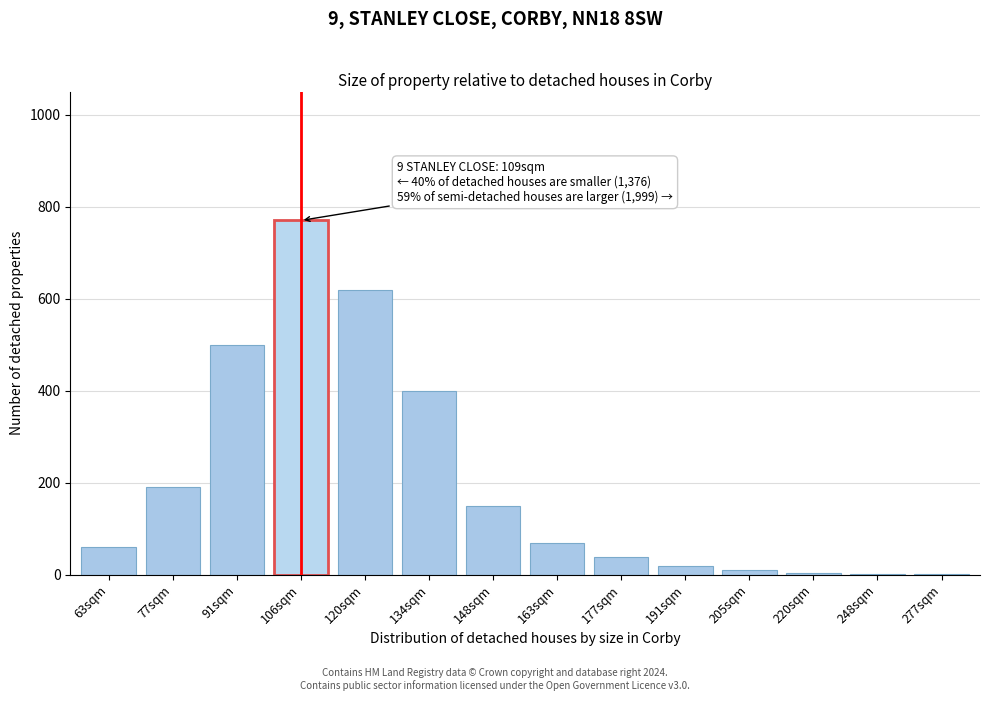

True or false: the data shows 642 at 134sqm.

False